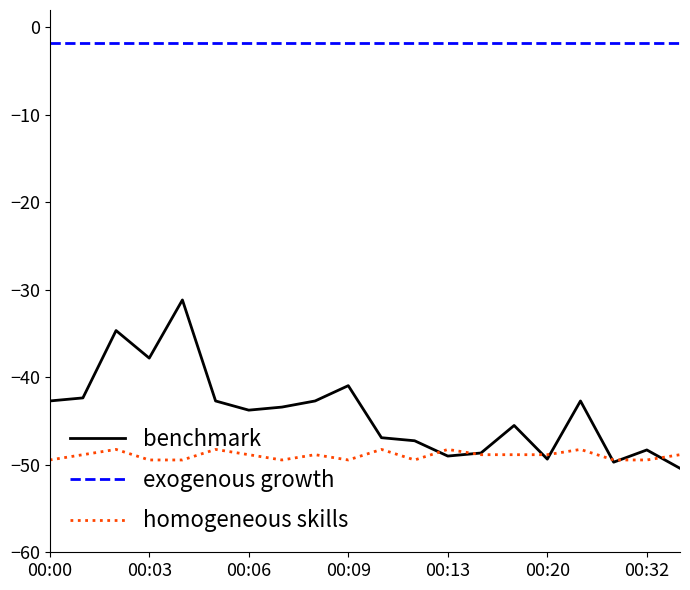

Which series has the largest range (max minus min)?

benchmark